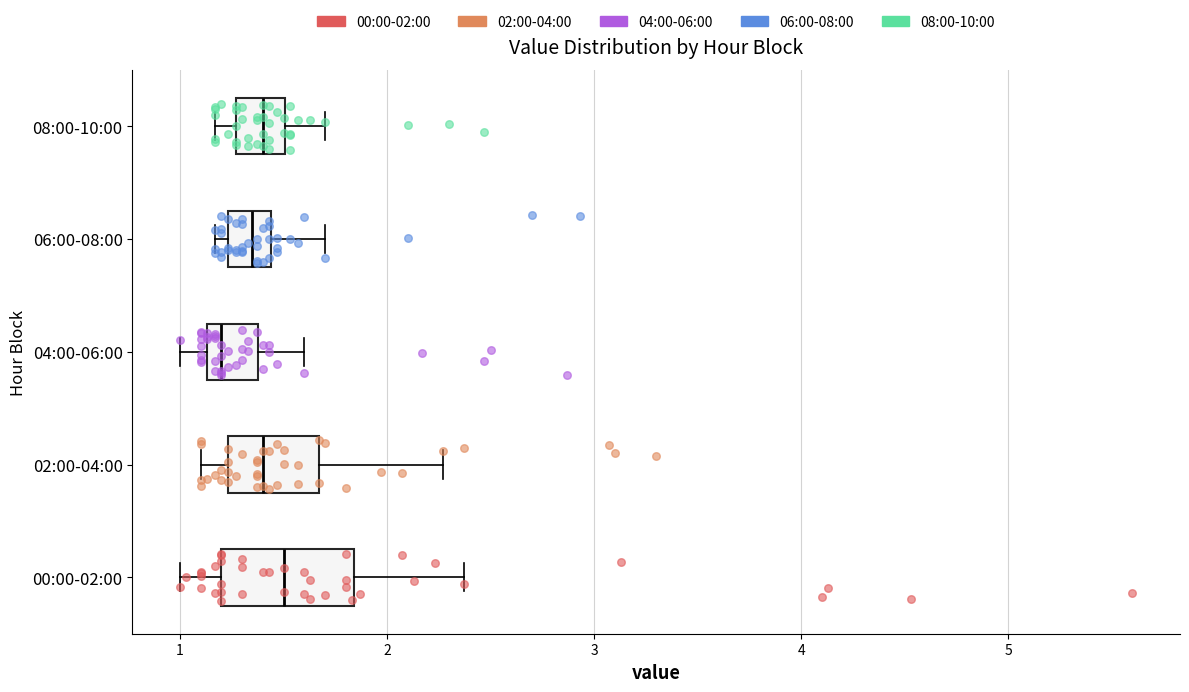

Reading bottom to top, transcribe this box plot: for each box, give where its median line is, the range the box spans, and where its two whiskers end, as read against the x-axis. The values are not printed on the chart, so give them approximately, as read against the axis.

00:00-02:00: median 1.5, box 1.2 to 1.8, whiskers 1.0 to 2.4
02:00-04:00: median 1.4, box 1.2 to 1.7, whiskers 1.1 to 2.3
04:00-06:00: median 1.2, box 1.1 to 1.4, whiskers 1.0 to 1.6
06:00-08:00: median 1.4 (inside the box), box 1.2 to 1.4, whiskers 1.2 (just left of the box's left edge) to 1.7
08:00-10:00: median 1.4, box 1.3 to 1.5, whiskers 1.2 to 1.7